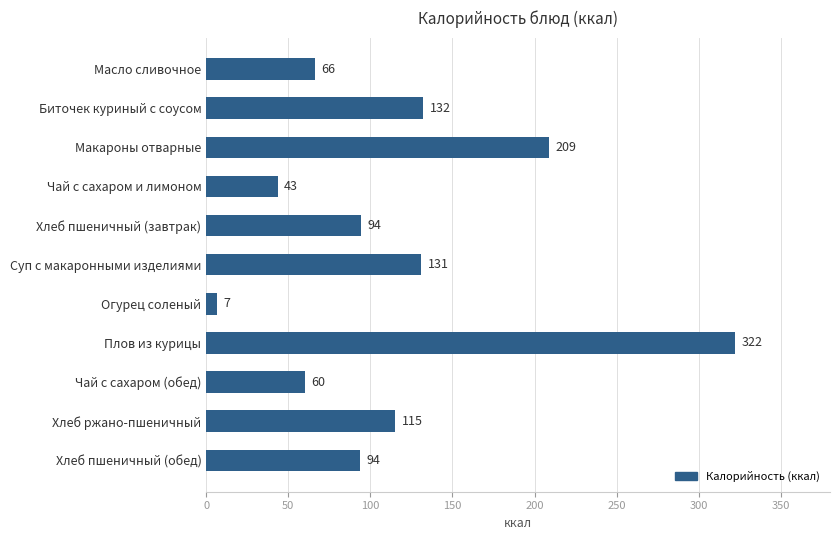

True or false: the data shows 40.9 at Масло сливочное.

False